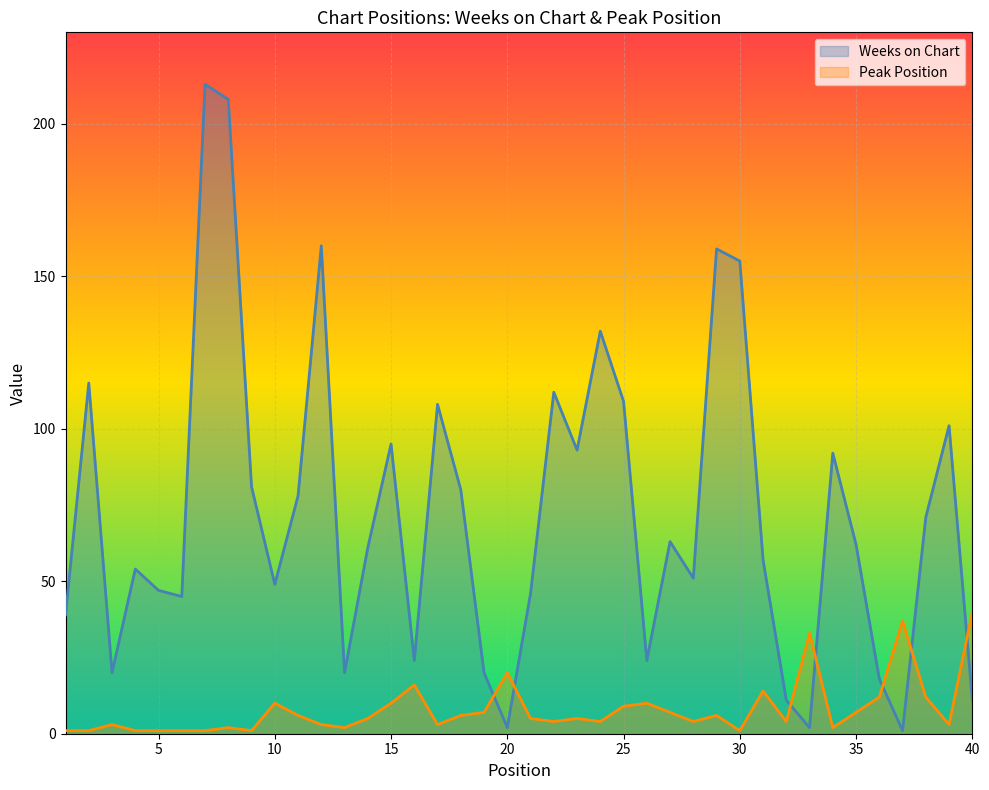

At which category does Weeks on Chart reach its first local peak?

2